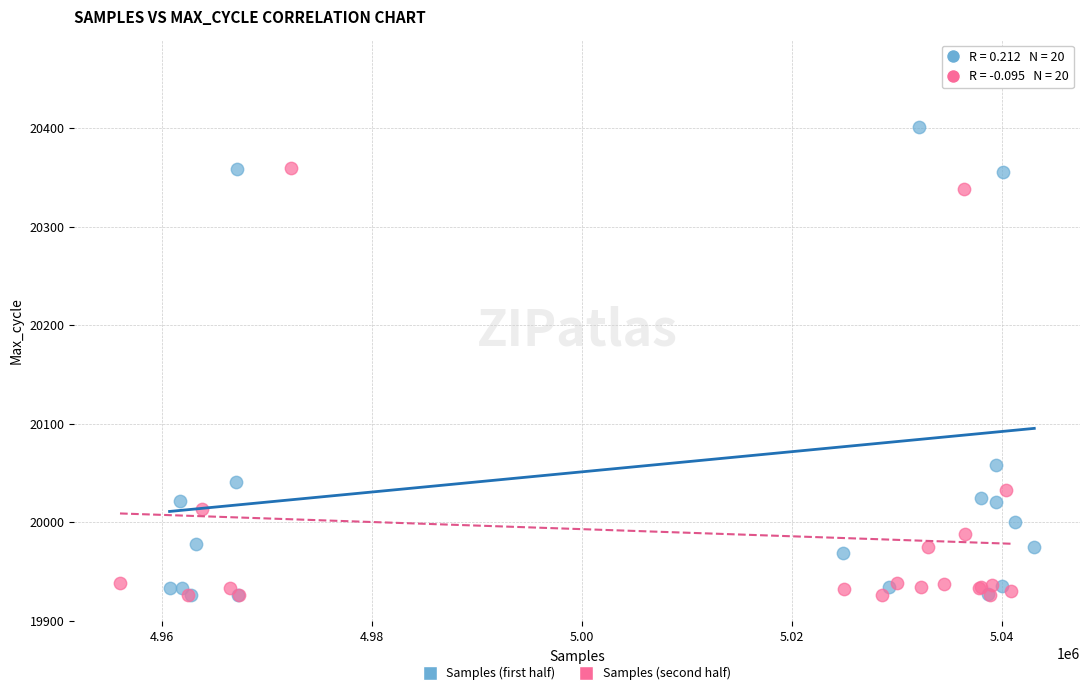

What are all the series names shown in the legend?

Samples (first half), Samples (second half)